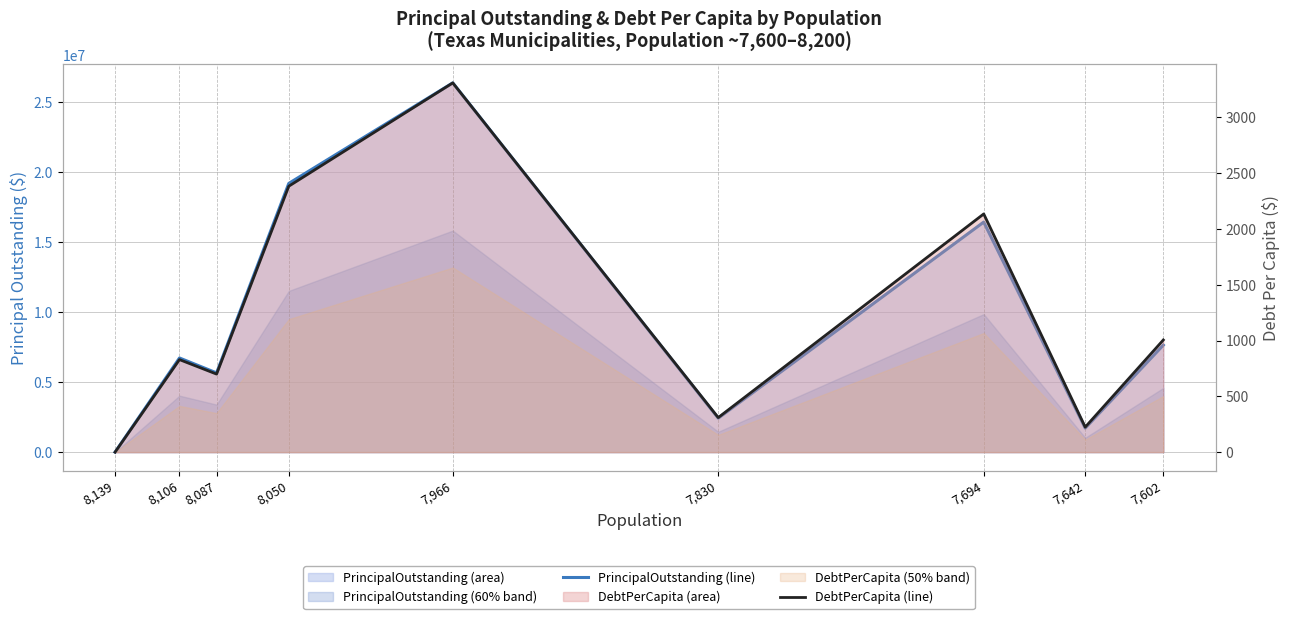

How many values in the PrincipalOutstanding (line) series exceed 6720000?

4